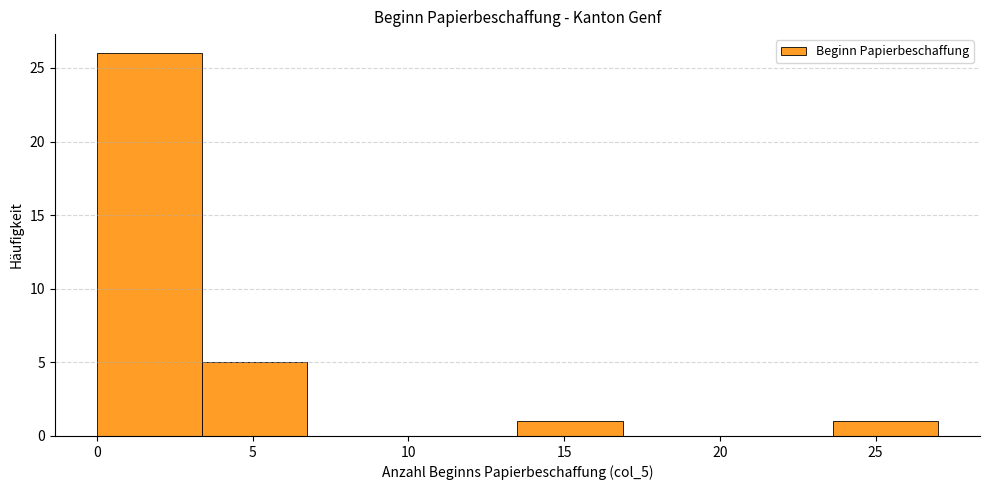

What is the height of the bar covering 0.0 to 3.5 on the x-axis? Neither the bar edges nor the heights are printed on the chart, so give them approximately, as read against the axes.

26